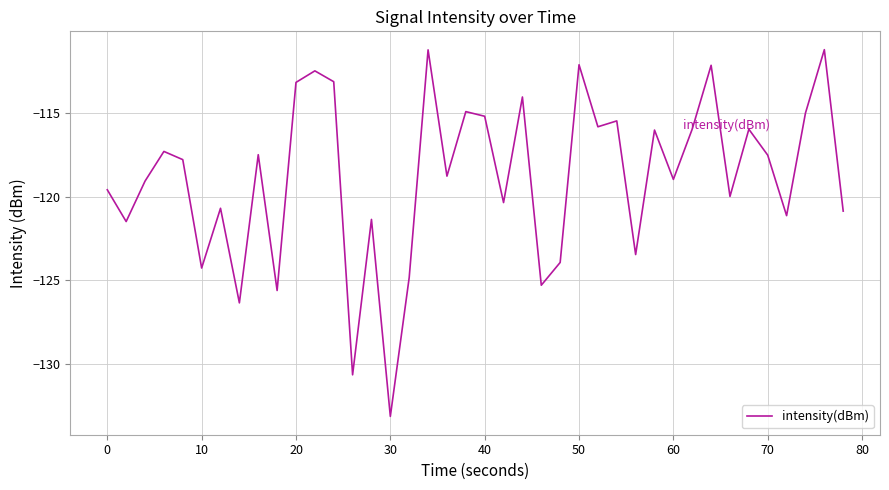

What is the difference between the maximum and minimum values?

21.9